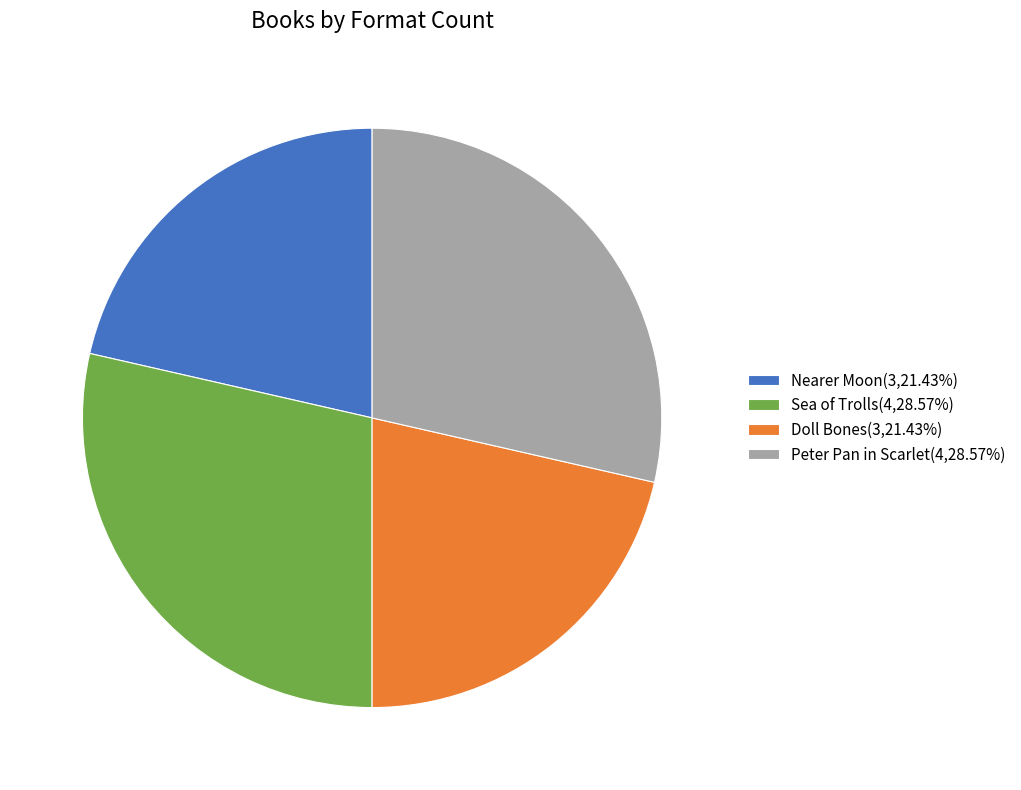

Does any single category account for the majority?

No